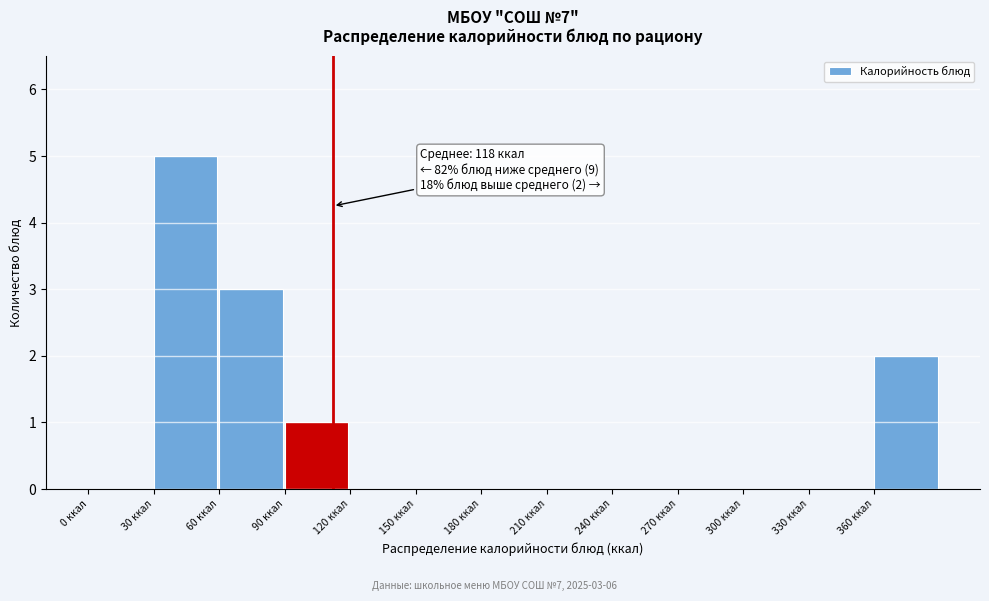

Over which range of the x-axis is the bar tallest?

30 to 60